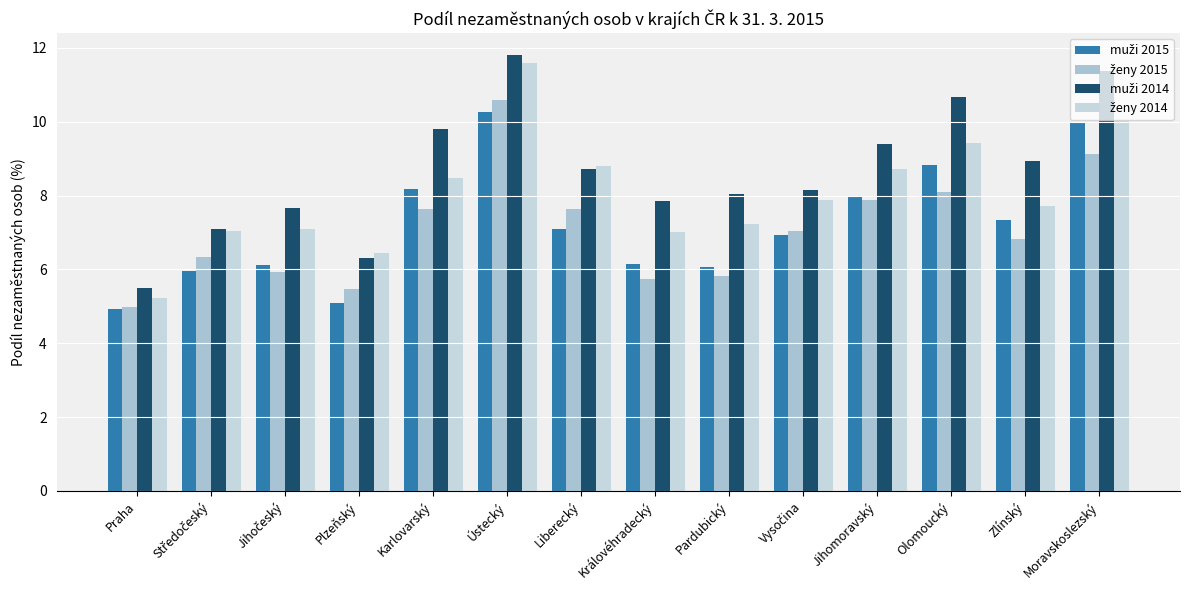

What is the label of the 12th bar from the right?

Jihočeský